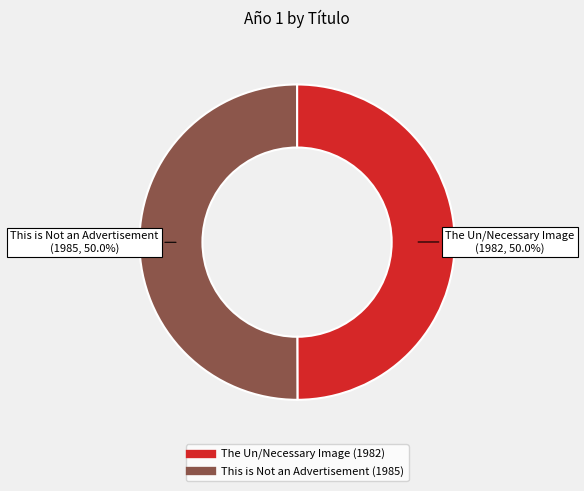

To the nearest percent, what percentage of the pie is This is Not an Advertisement?

50%